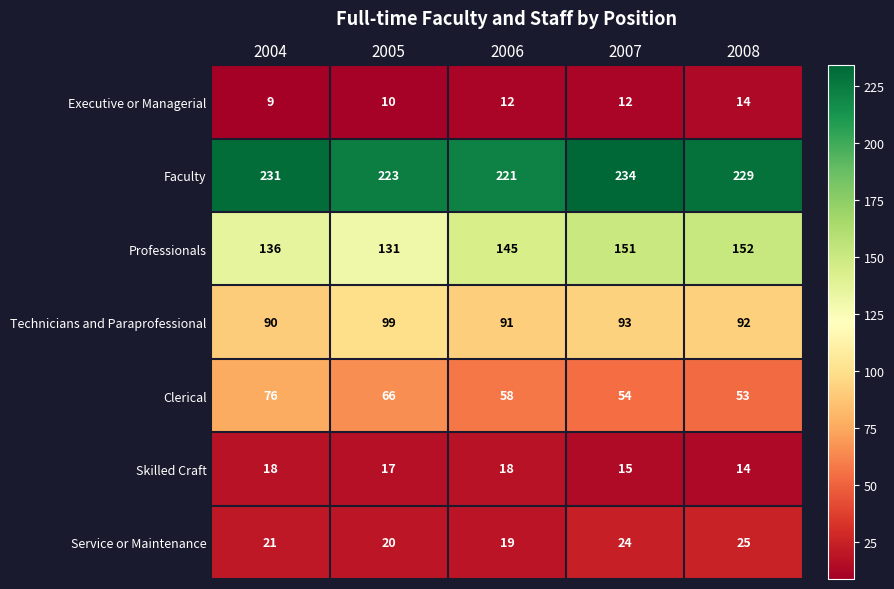

At which category is the sum across all series the highest?

2007